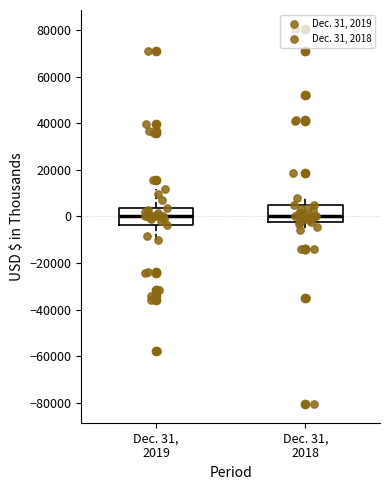

Reading left to right, transcribe this box plot: for each box, give where its median line is, the range the box spans, and where its two whiskers end, as read against the y-axis. The values are not printed on the chart, so give them approximately, as read against the axis.

Dec. 31, 2019: median 0, box -4000 to 4000, whiskers -10000 to 12000
Dec. 31, 2018: median 0, box -2000 to 4000, whiskers -6000 to 8000